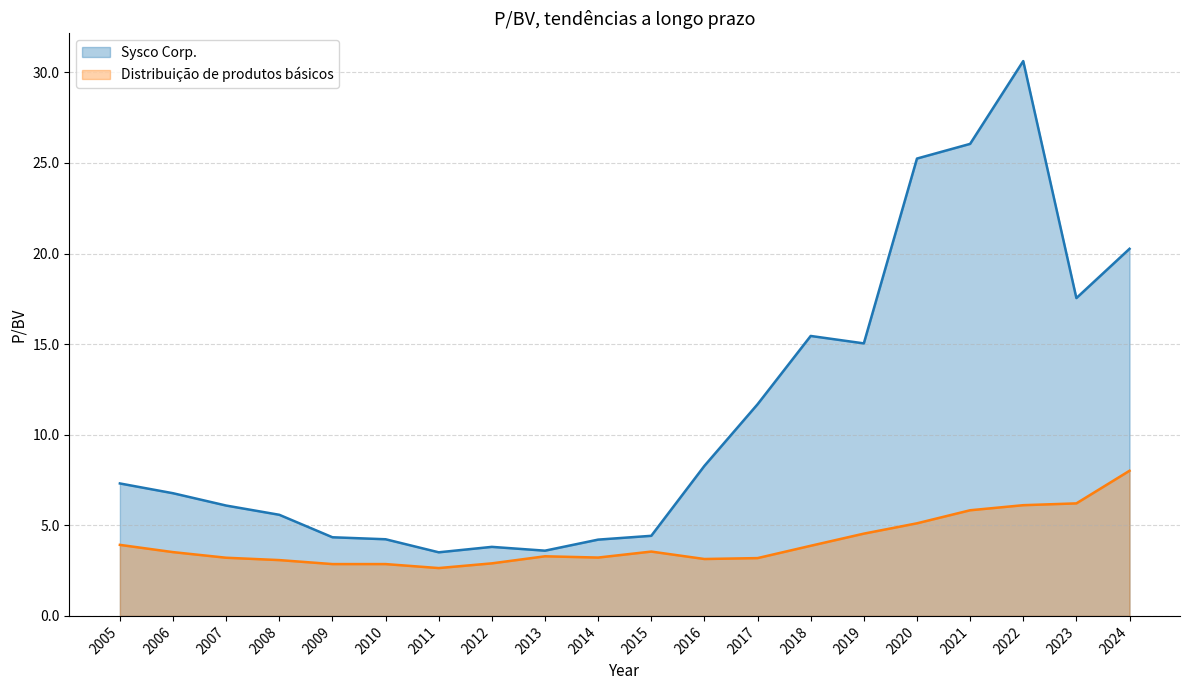

True or false: Sysco Corp. and Distribuição de produtos básicos intersect in this chart.

False